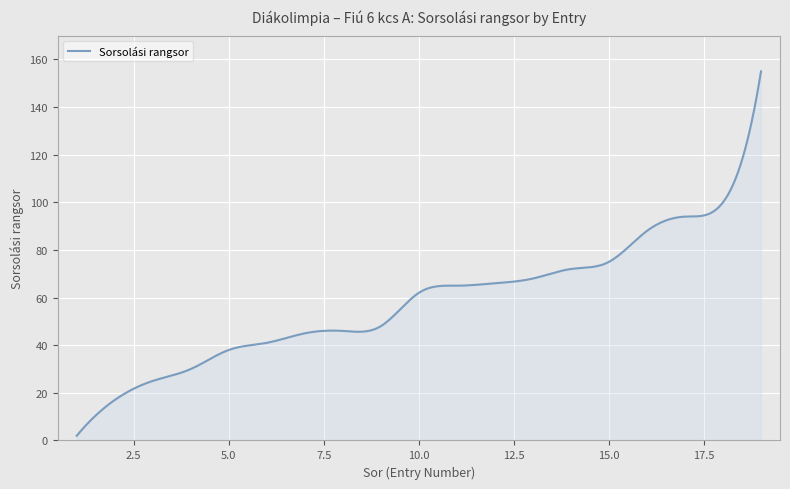

What is the greatest value displayed?

155.0